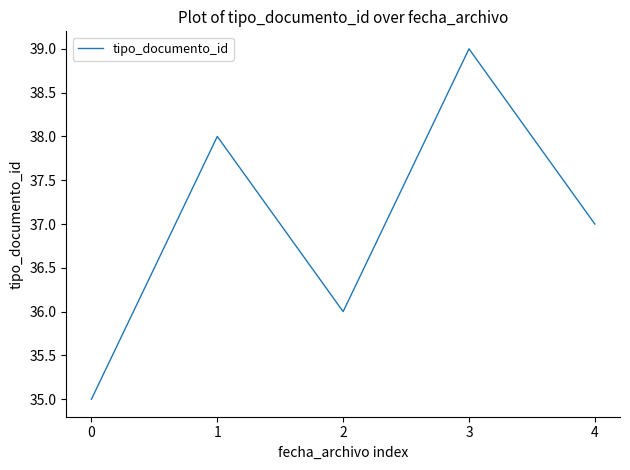

Reading left to right, what are all the values shown in this chart?

35	38	36	39	37